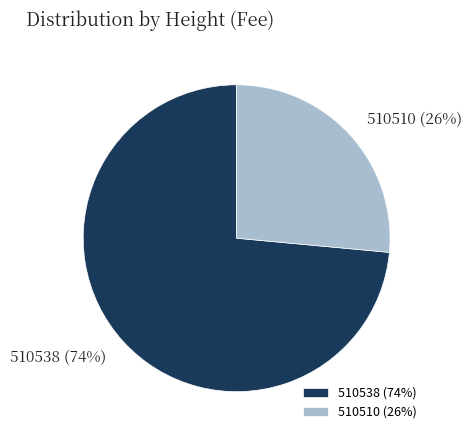

What is the largest slice in the pie chart?

510538